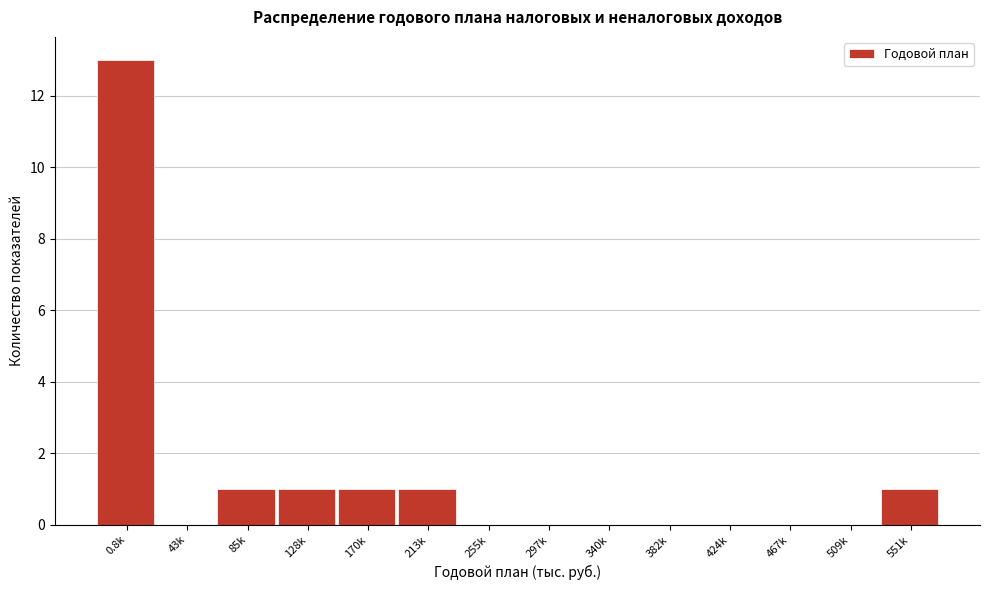

Reading left to right, list all the values displayed in this chart.

0.8k=13	43k=0	85k=1	128k=1	170k=1	213k=1	255k=0	297k=0	340k=0	382k=0	424k=0	467k=0	509k=0	551k=1